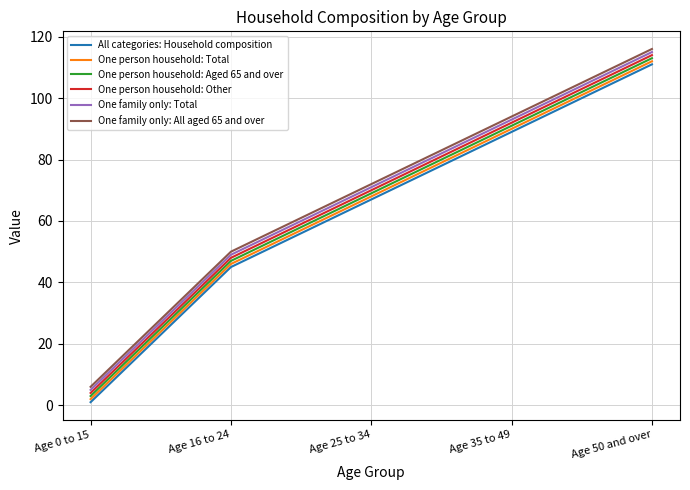

What is the difference between the highest and lowest values at Age 16 to 24?

5